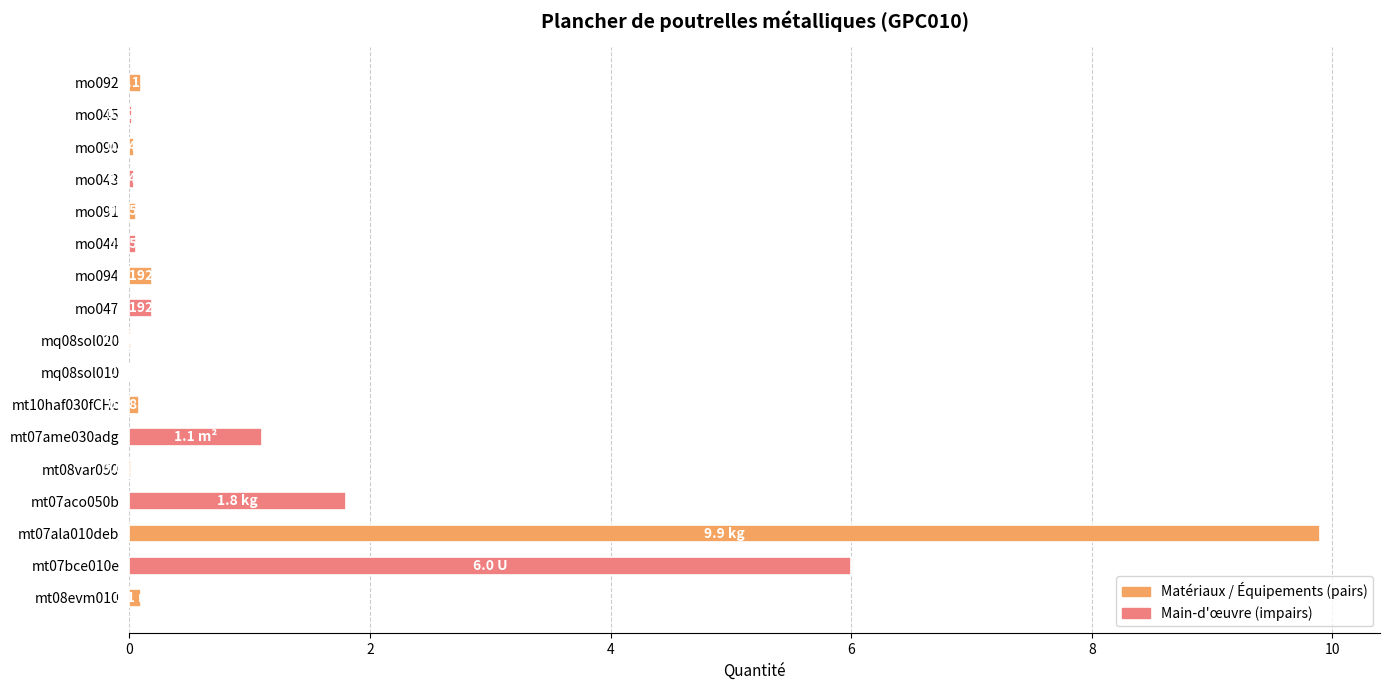

What is the sum of all values?

19.7